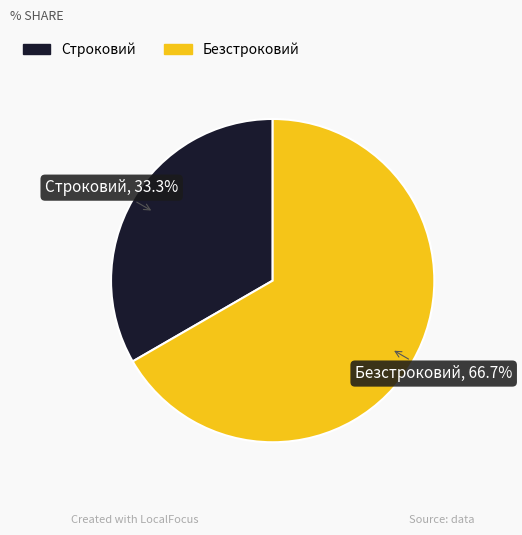

Does any single category account for the majority?

Yes